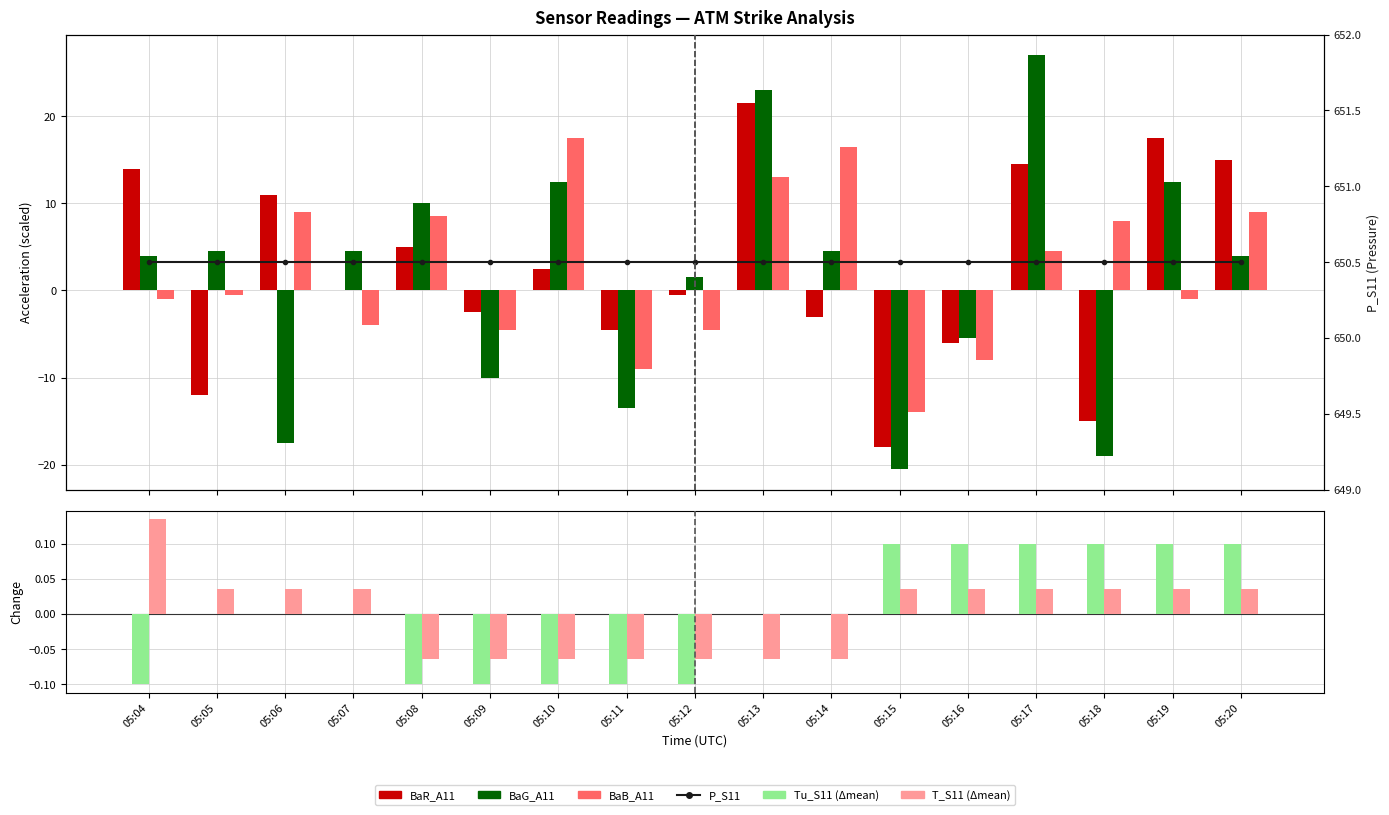

Rank the series by their maximum value, from lowest to highest.

Tu_S11 (Δmean), T_S11 (Δmean), BaB_A11, BaR_A11, BaG_A11, P_S11